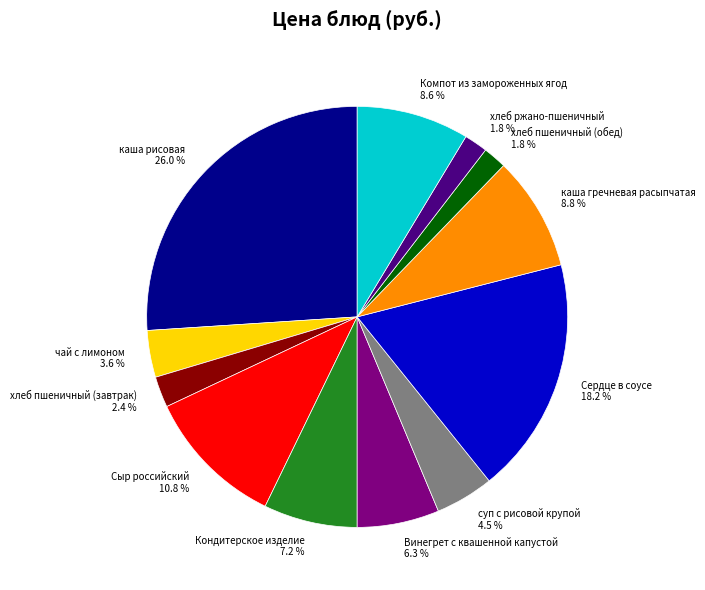

What percentage is the Винегрет с квашенной капустой slice, to the nearest percent?

6%